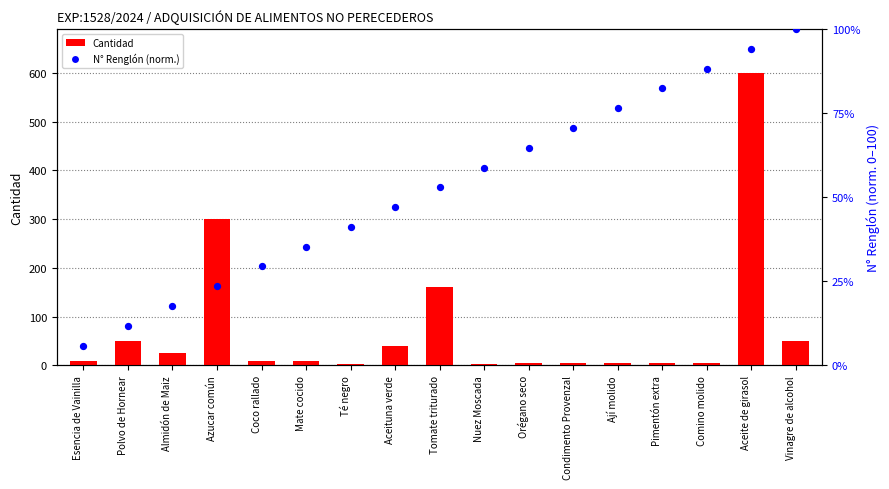

What are all the series names shown in the legend?

Cantidad, N° Renglón (norm.)